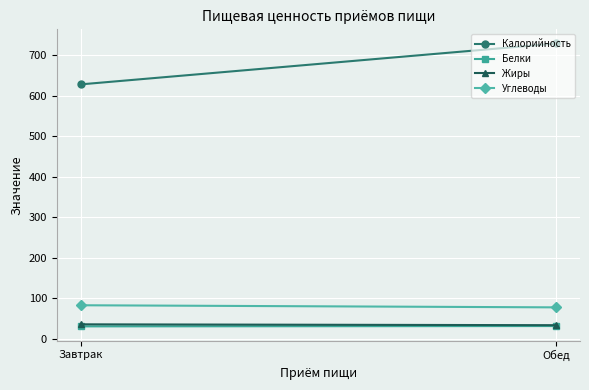

Between Завтрак and Обед, which series saw the biggest shift?

Калорийность